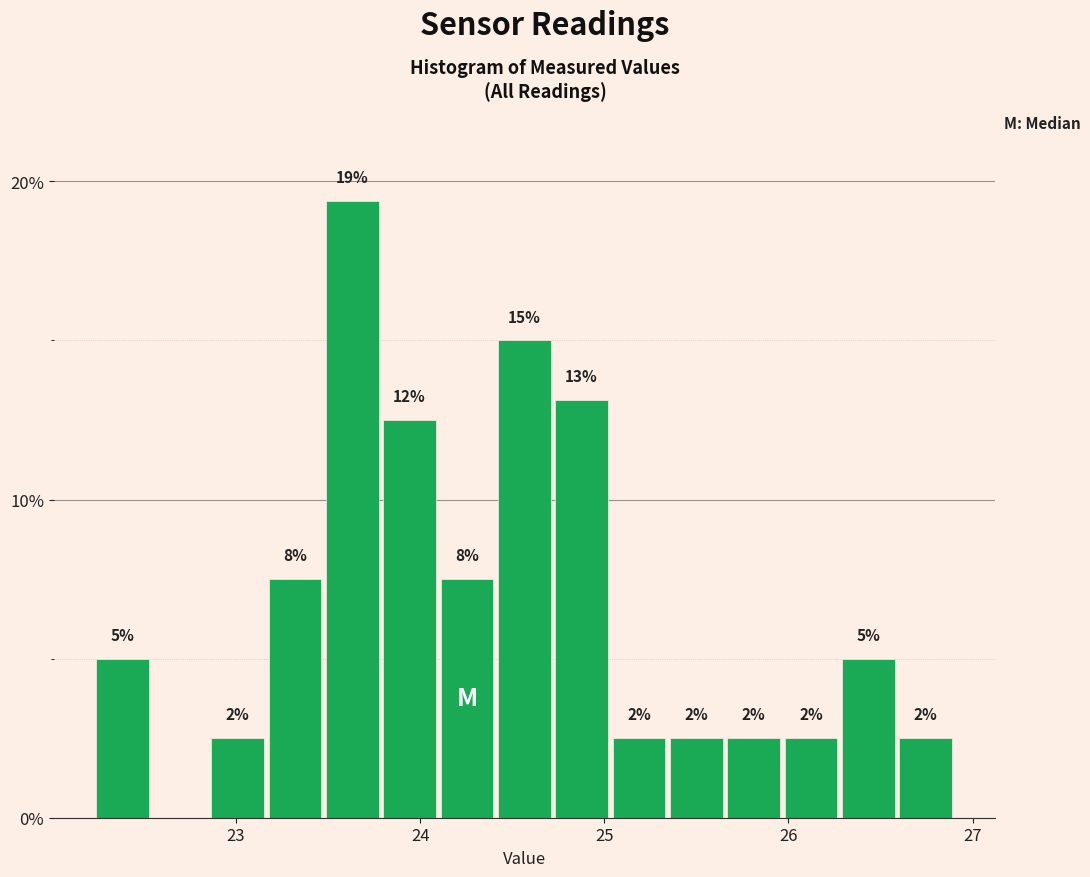

Read against the x-axis, roughly where is the centre of the tallest bar?

23.6